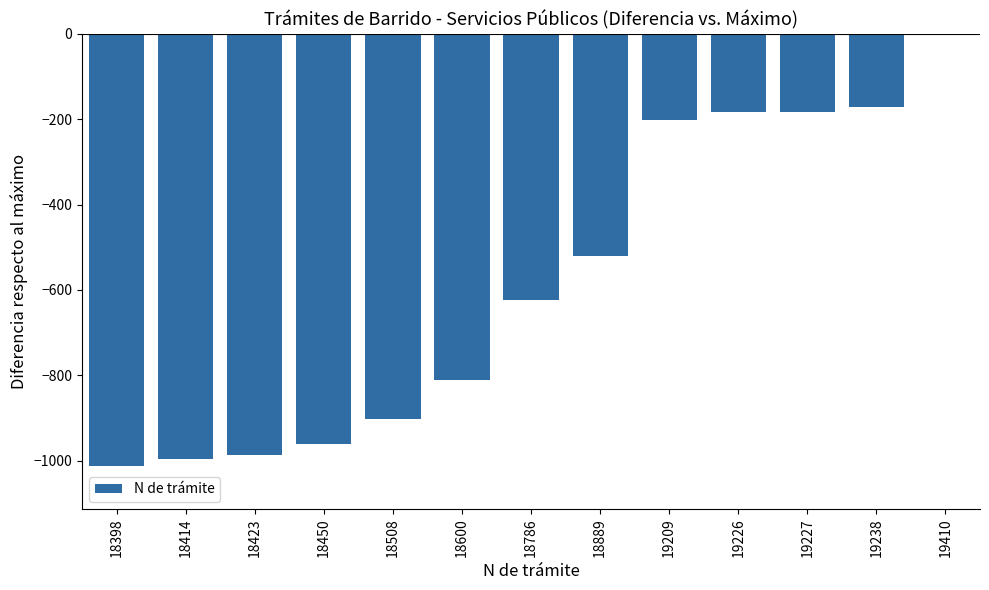

True or false: the data shows -406 at 18508.

False